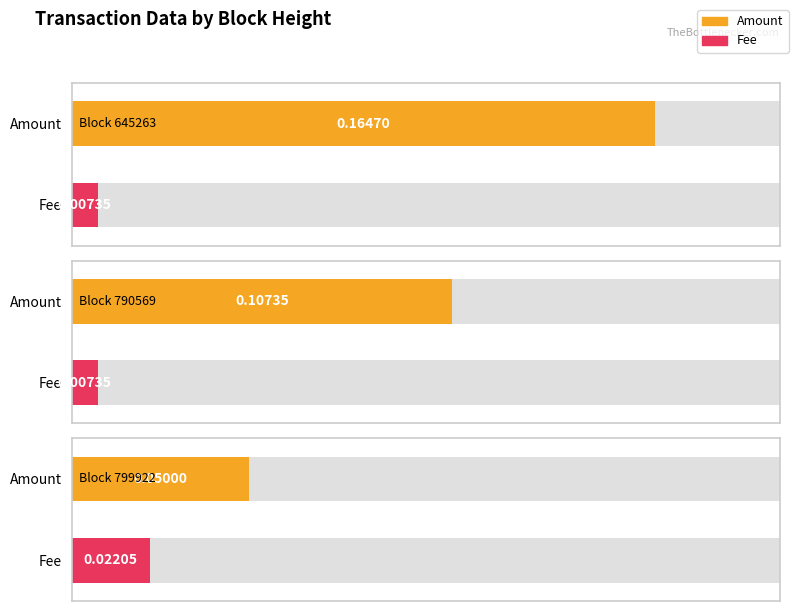

How many groups of bars are there?

3